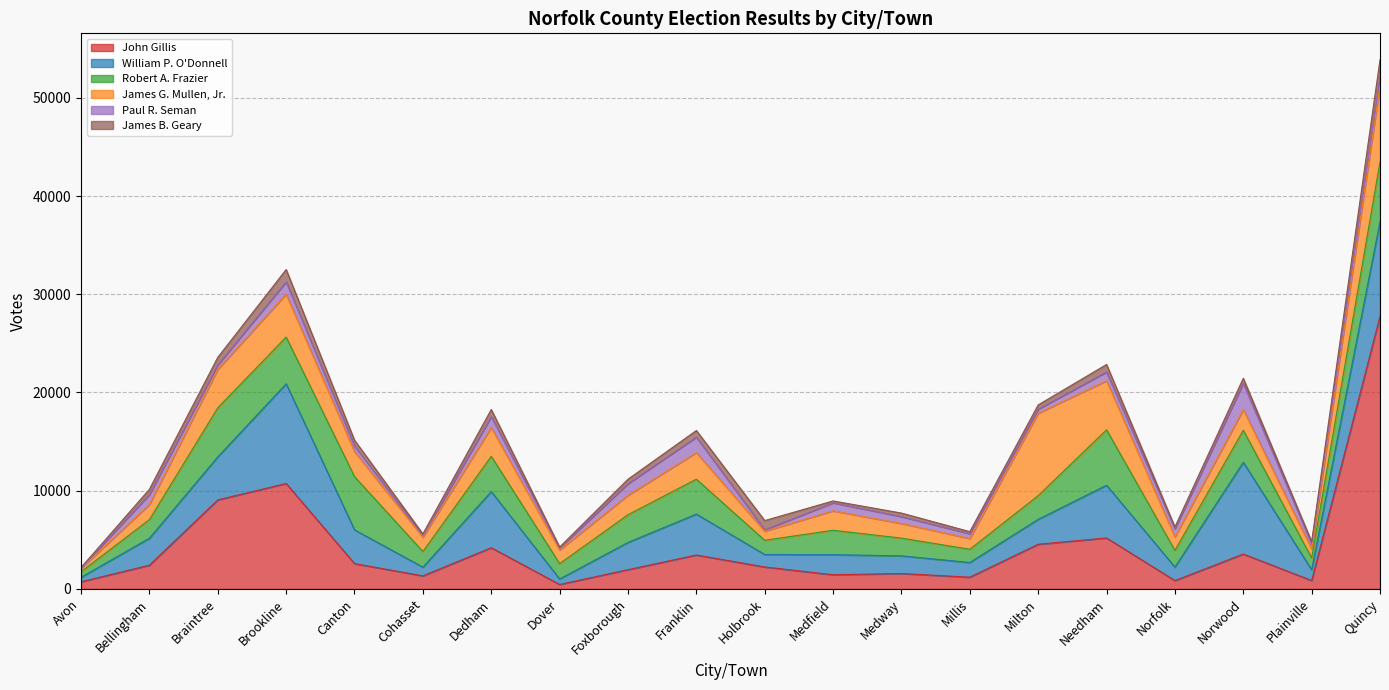

Which has a higher value, Braintree or Medway?

Braintree